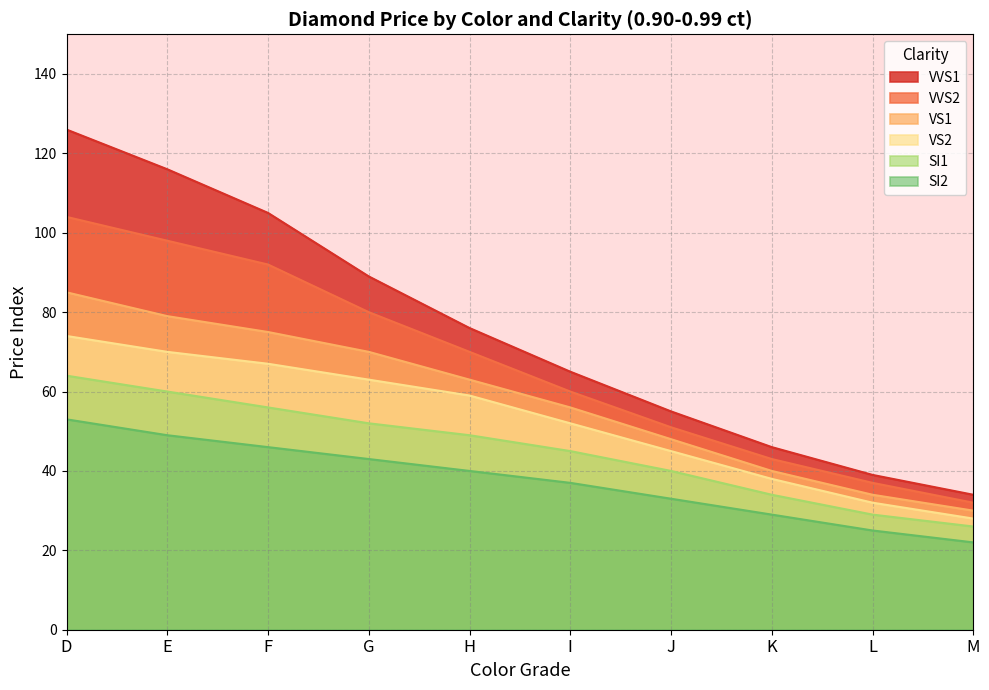

At which category is the sum across all series the highest?

D